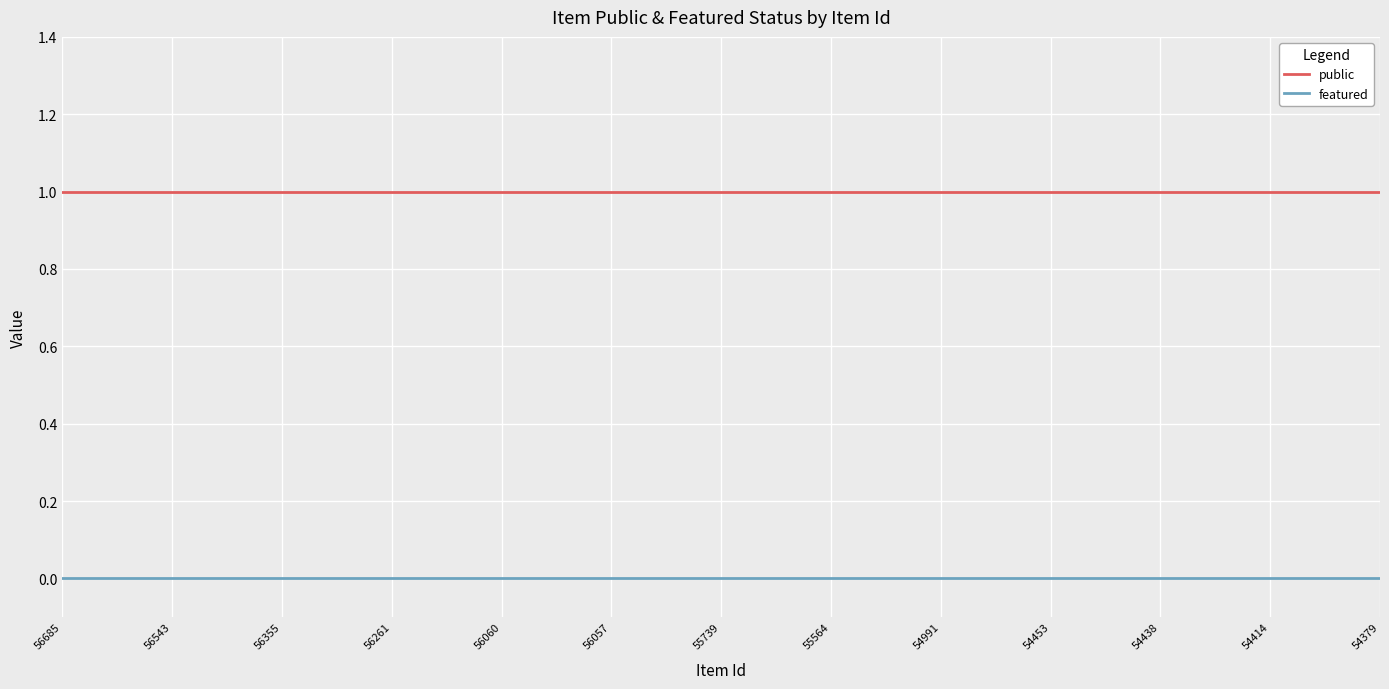

At 56685, list the series in order from largest to smallest.

public, featured